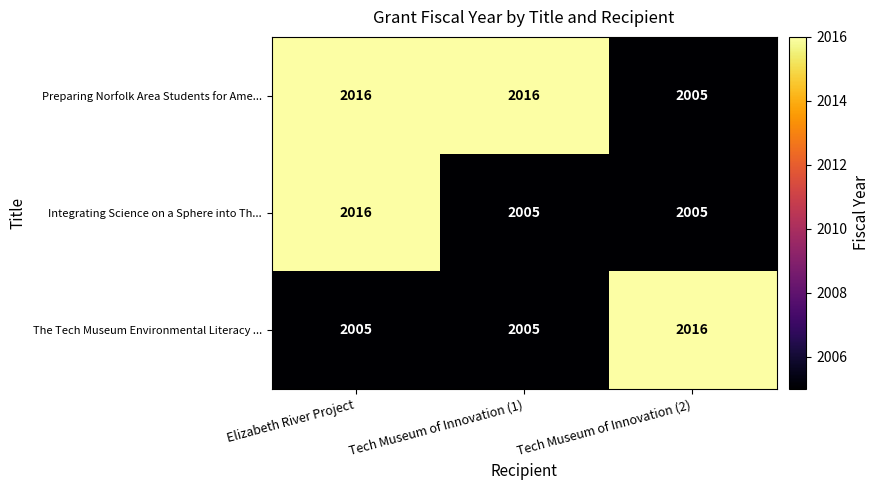

True or false: The Tech Museum Environmental Literacy ... has a value of 2005 at Elizabeth River Project.

True